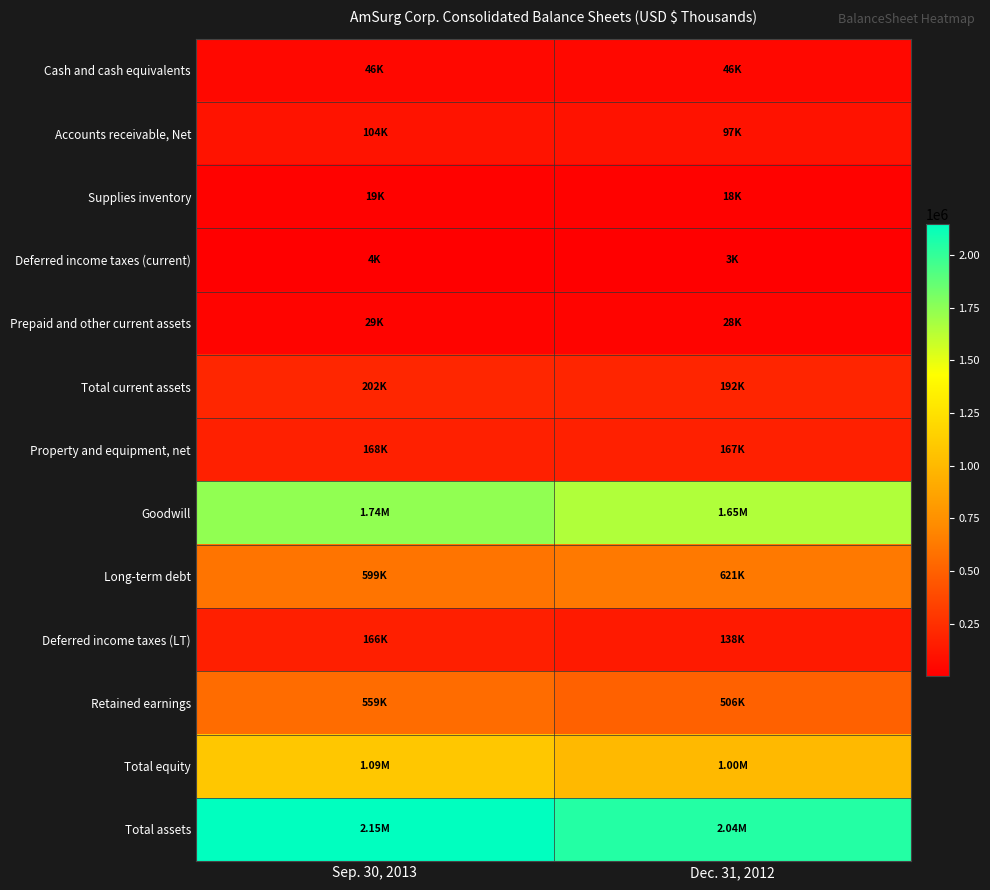

Which series has the largest range (max minus min)?

Total assets